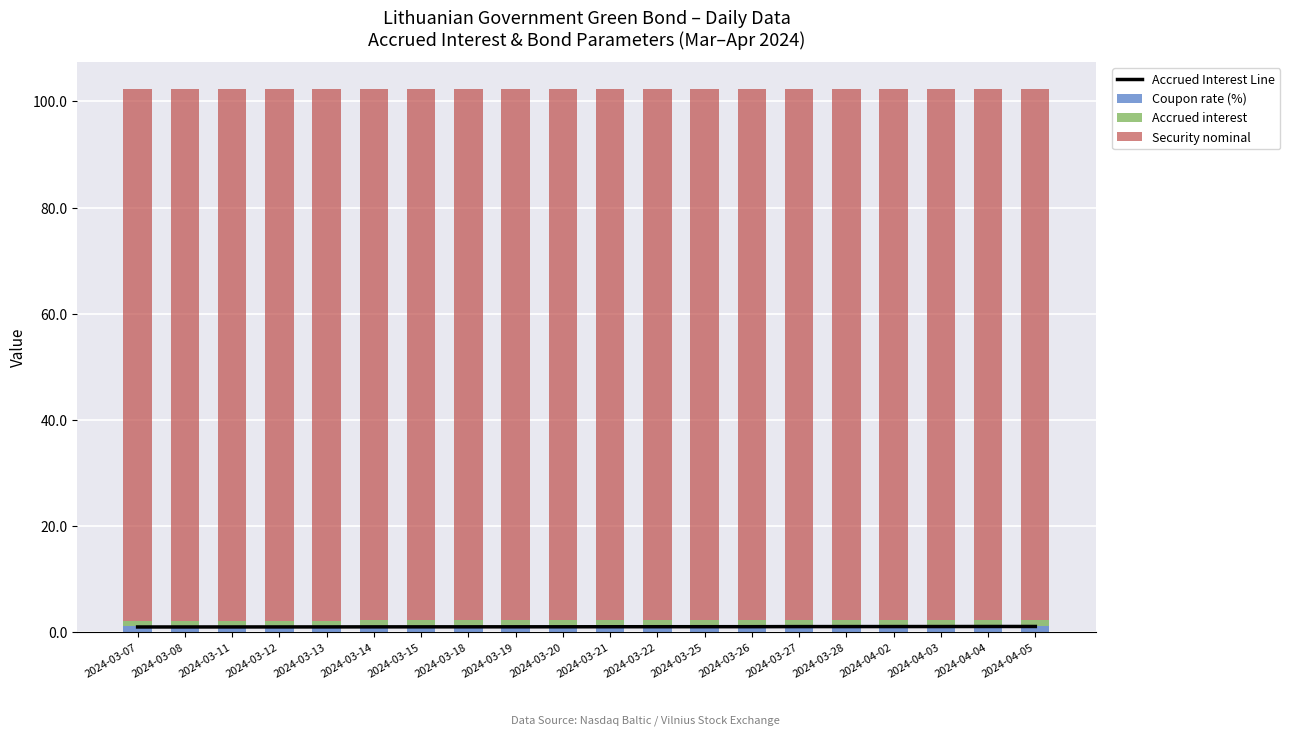

True or false: Accrued interest has a value of 0.3 at 2024-03-28.

False